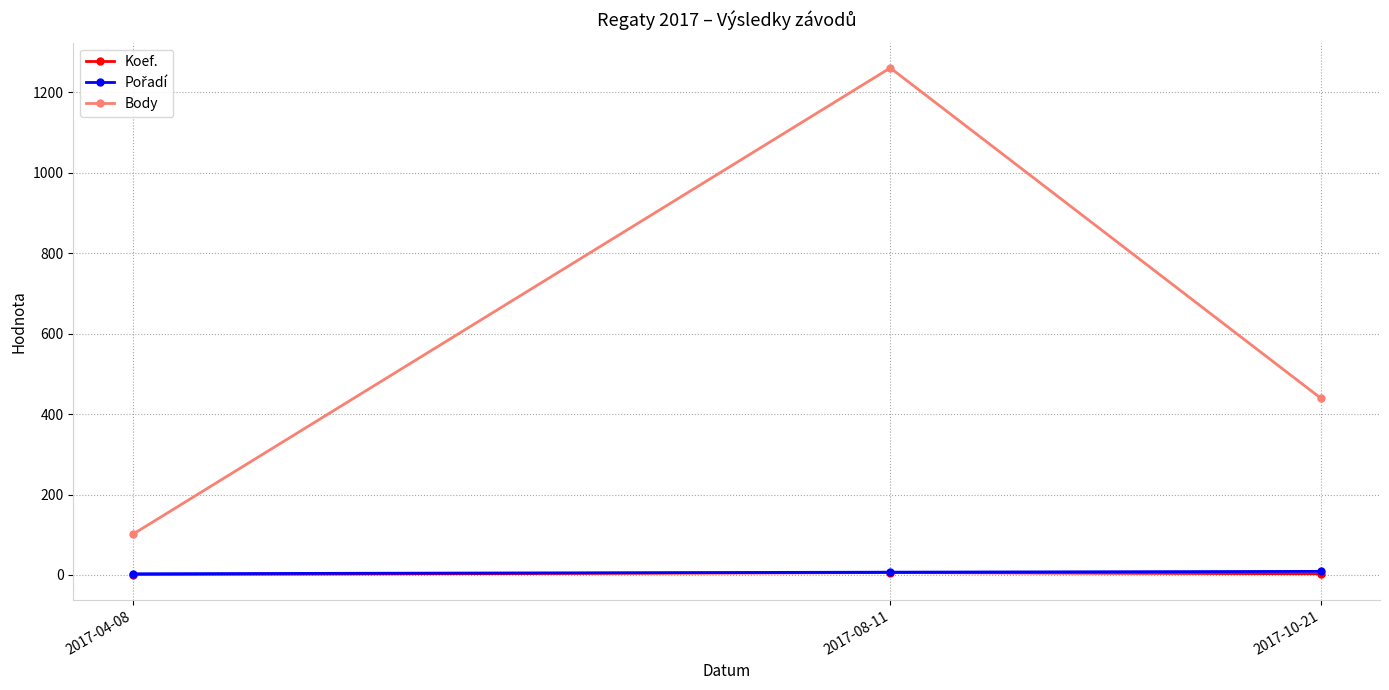

How many lines are shown in the chart?

3